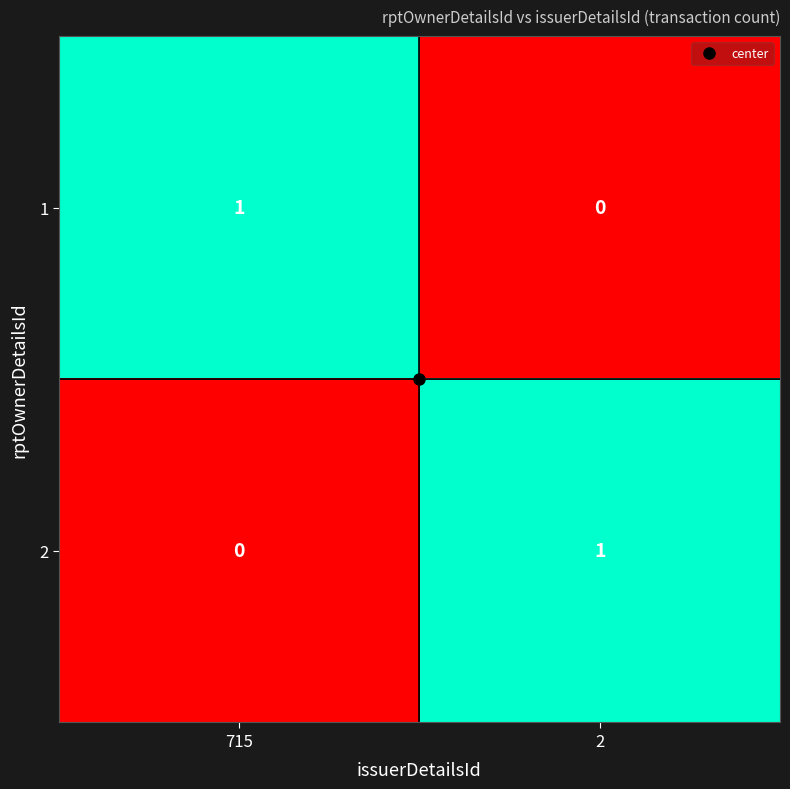

List the labels in order of 1 value, smallest first.

2, 715